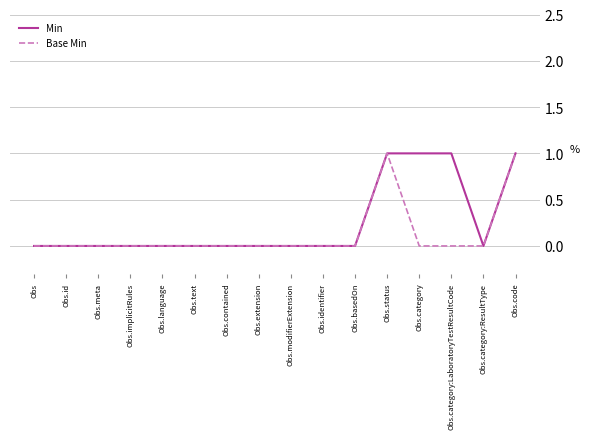

Which series has the largest total across all categories?

Min